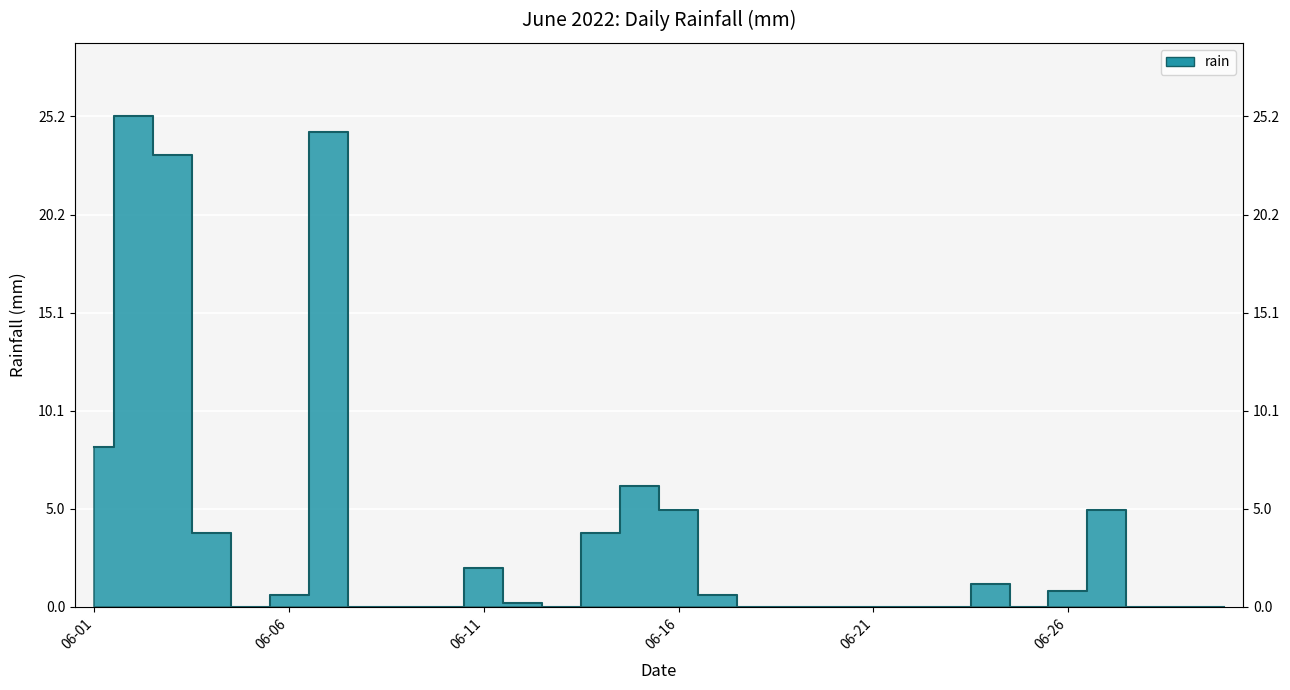

True or false: the data shows 8.2 at 06-01.

True